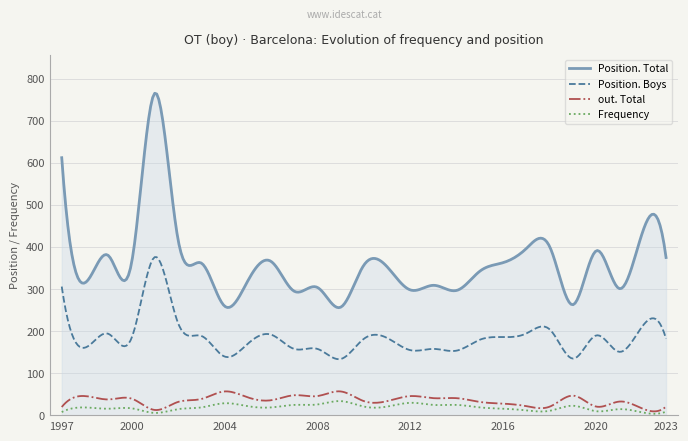

Which series has the widest spread of values?

Position. Total